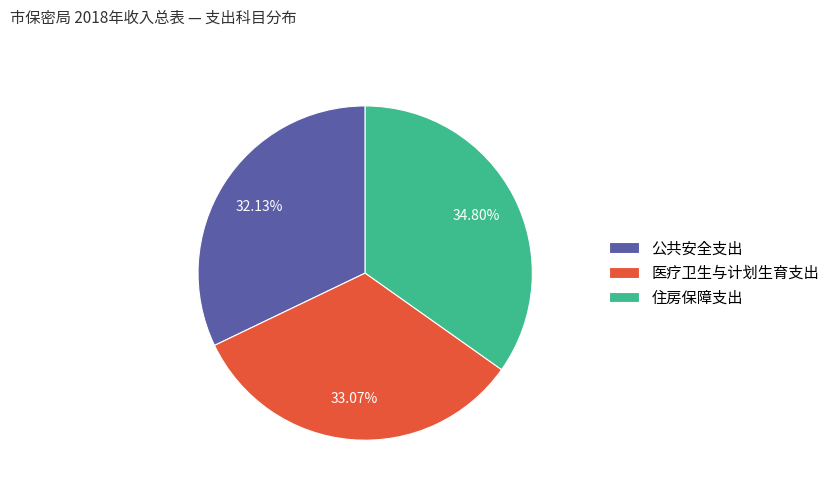

How many segments does this pie chart have?

3